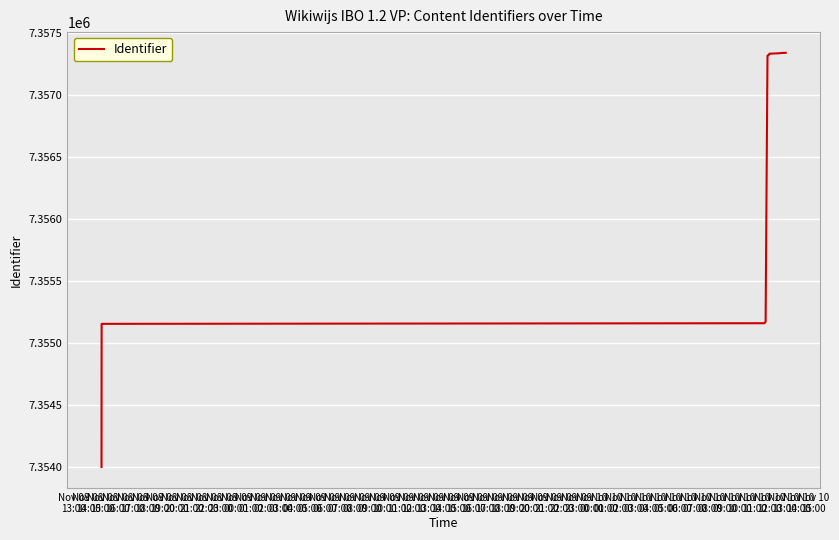

What is the minimum value shown in the chart?

7354003